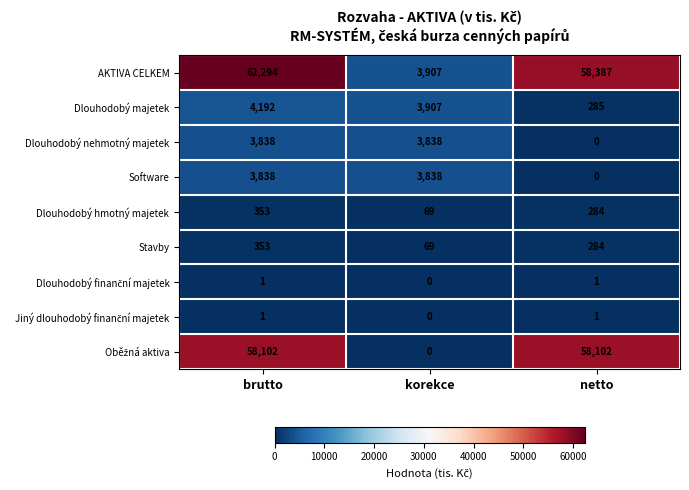

Between brutto and korekce, which series saw the biggest shift?

AKTIVA CELKEM